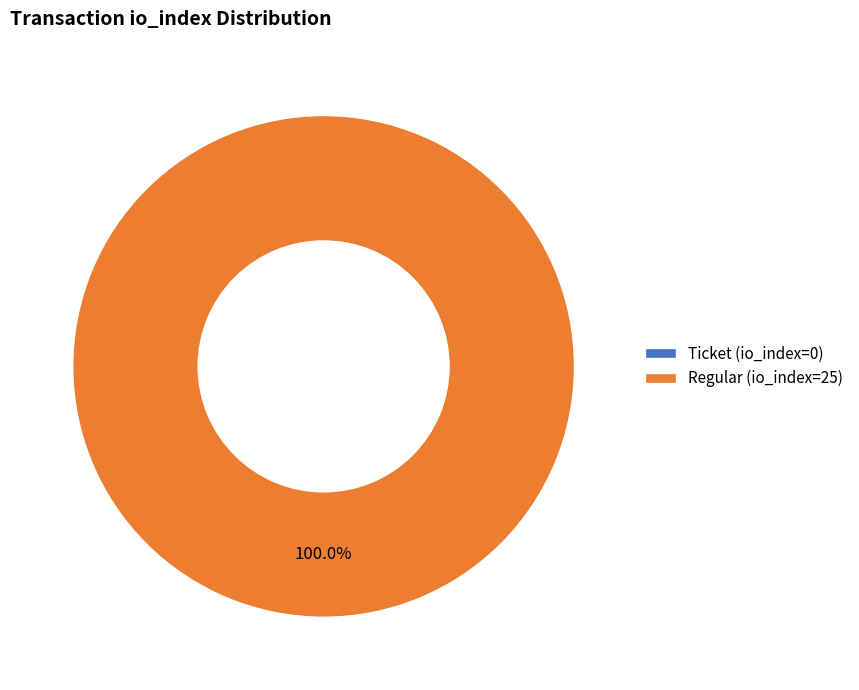

How many slices are in this pie chart?

2